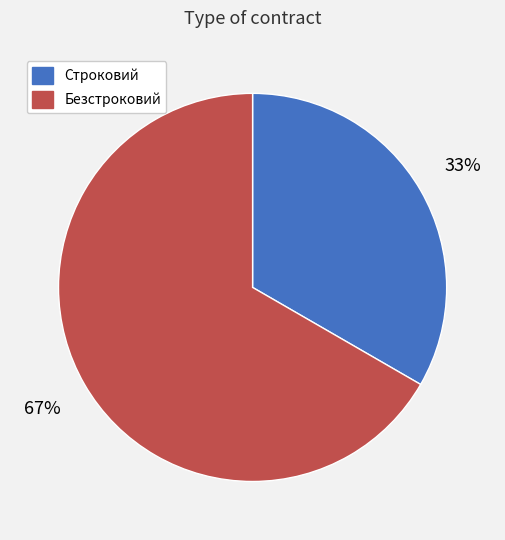

True or false: Безстроковий accounts for 79% of the total.

False